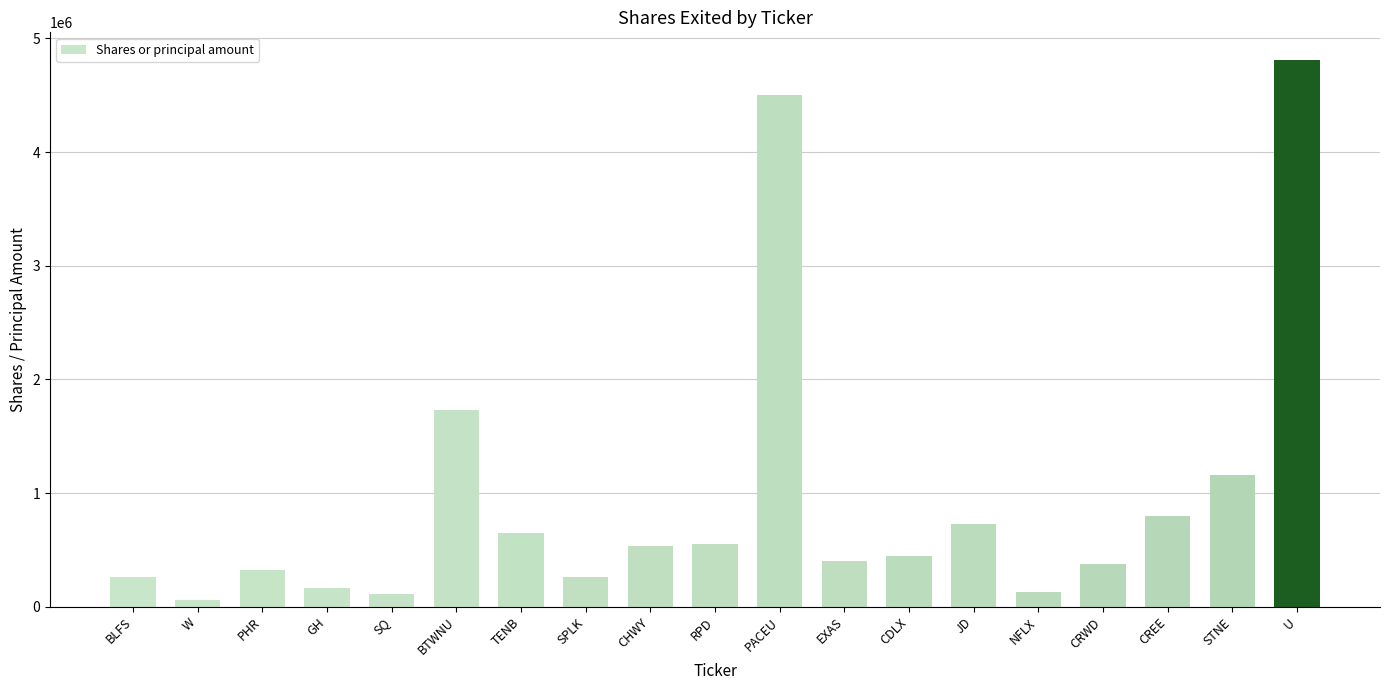

Between EXAS and SPLK, which is larger?

EXAS